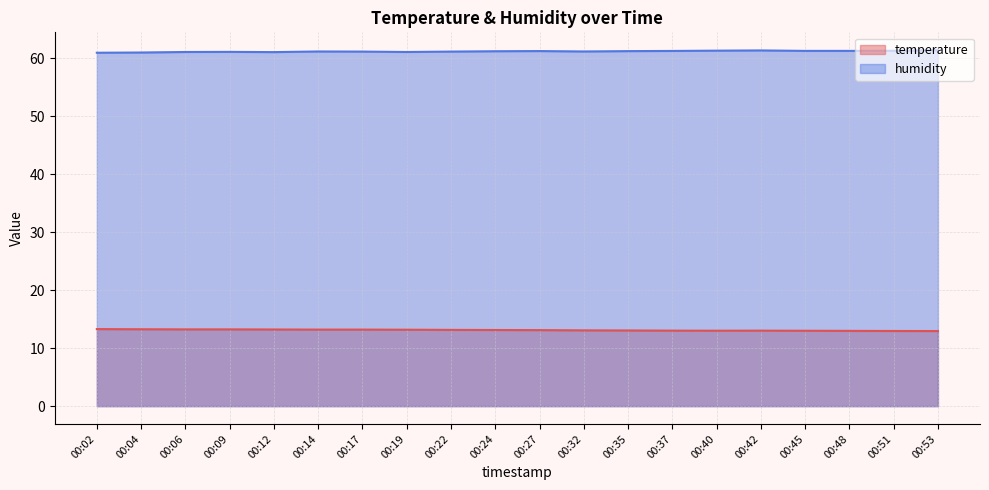

At which category does the chart reach its minimum across all series?

00:53